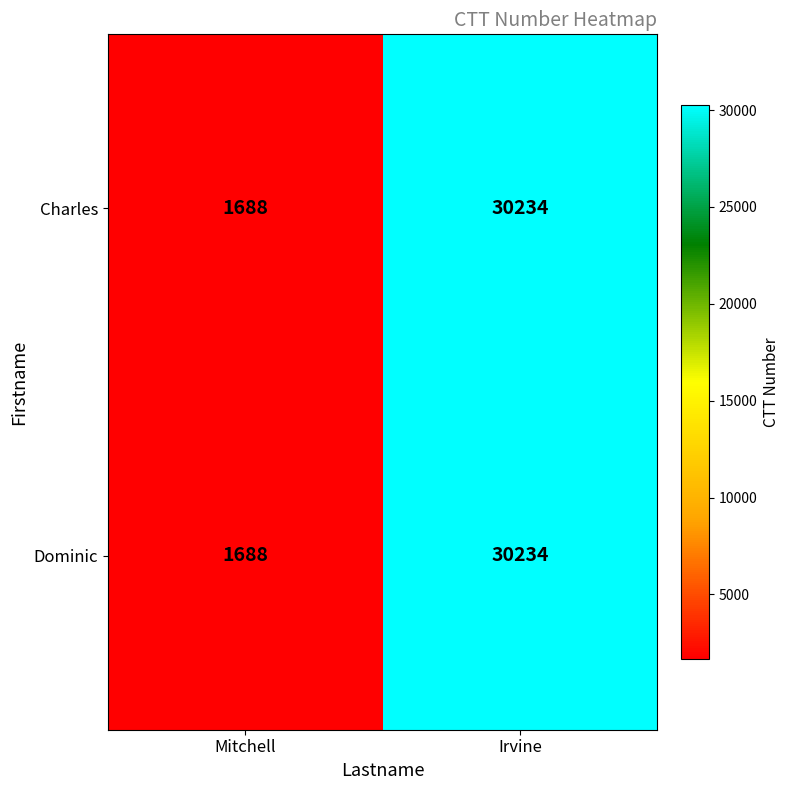

Where is Dominic nearest to the value 15961?

Mitchell